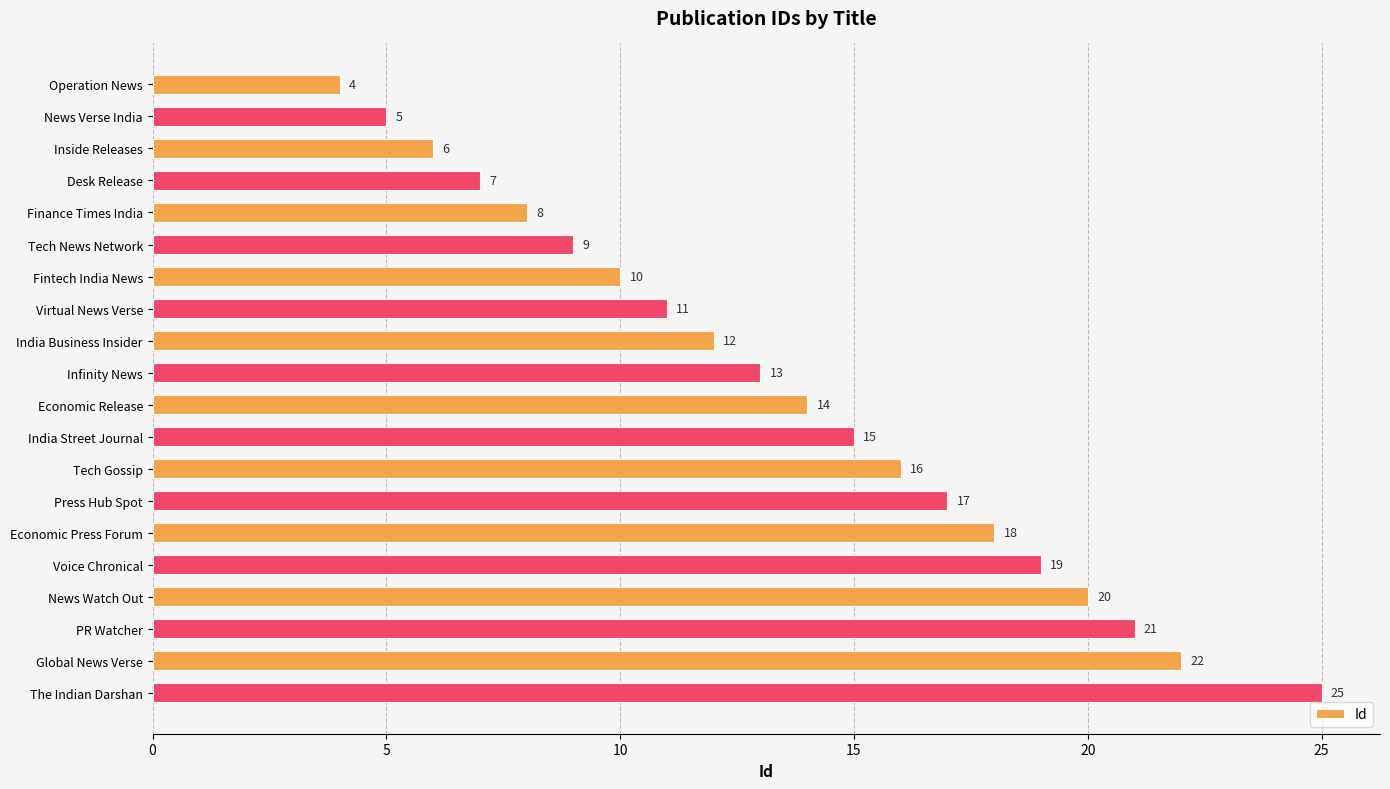

Reading top to bottom, what are all the values shown in this chart?

Operation News=4	News Verse India=5	Inside Releases=6	Desk Release=7	Finance Times India=8	Tech News Network=9	Fintech India News=10	Virtual News Verse=11	India Business Insider=12	Infinity News=13	Economic Release=14	India Street Journal=15	Tech Gossip=16	Press Hub Spot=17	Economic Press Forum=18	Voice Chronical=19	News Watch Out=20	PR Watcher=21	Global News Verse=22	The Indian Darshan=25